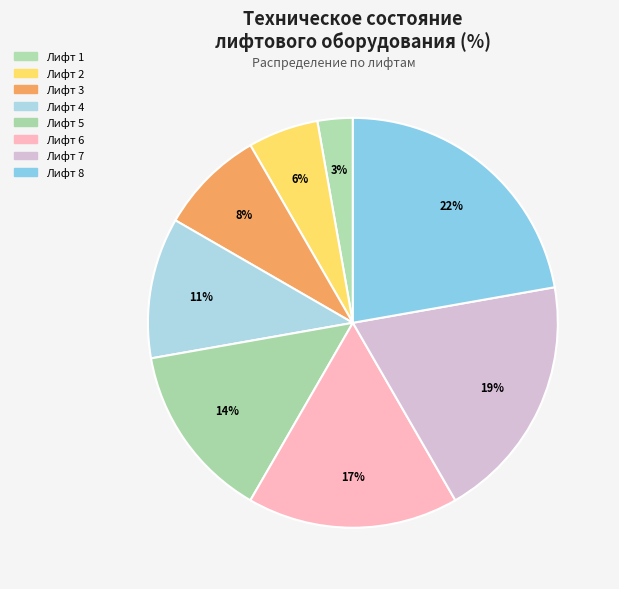

What portion of the pie excludes Лифт 1?

97.2%